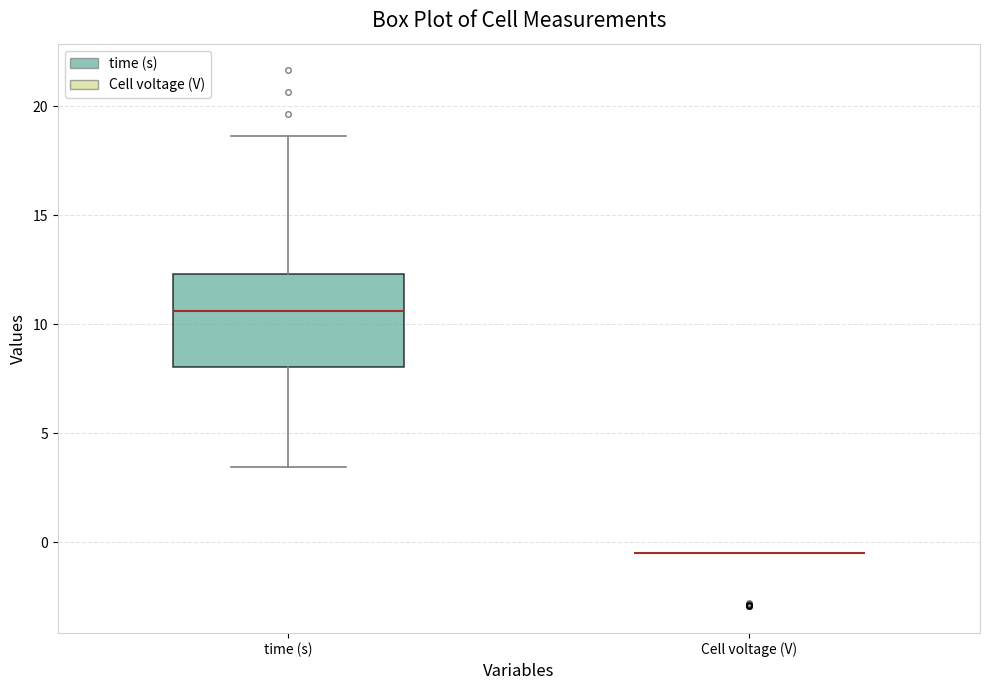

Reading left to right, read every box against the y-axis: the position of its median line, the range the box covers, and the ends of its whiskers. The values are not printed on the chart, so give them approximately, as read against the axis.

time (s): median 10.5, box 8.0 to 12.5, whiskers 3.5 to 18.5
Cell voltage (V): box collapsed to a line at -0.5, whiskers -0.5 to -0.5